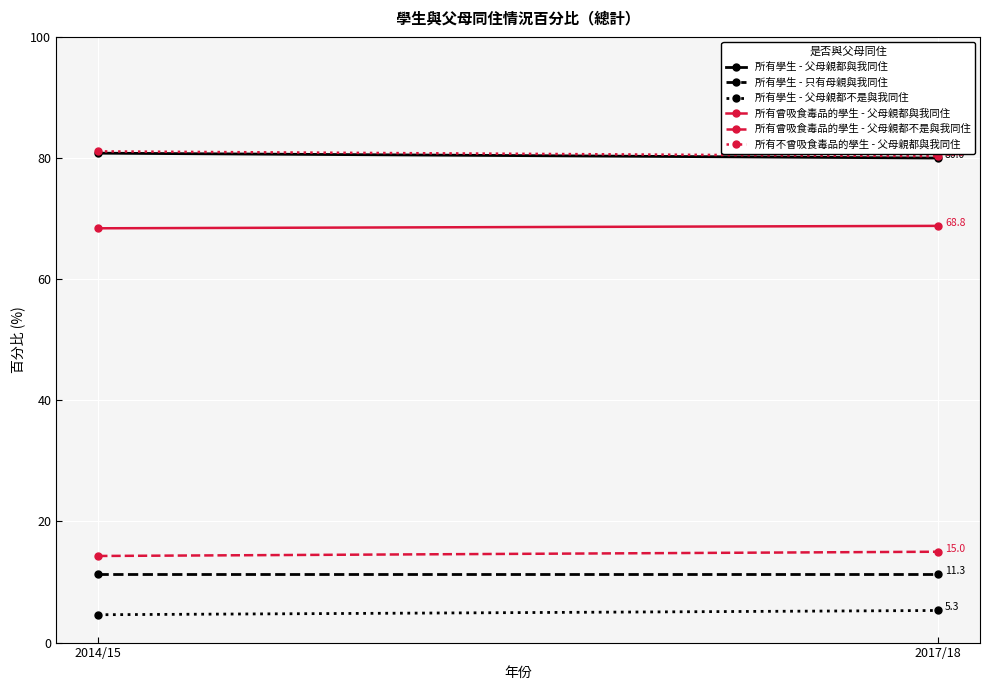

How many lines are shown in the chart?

6